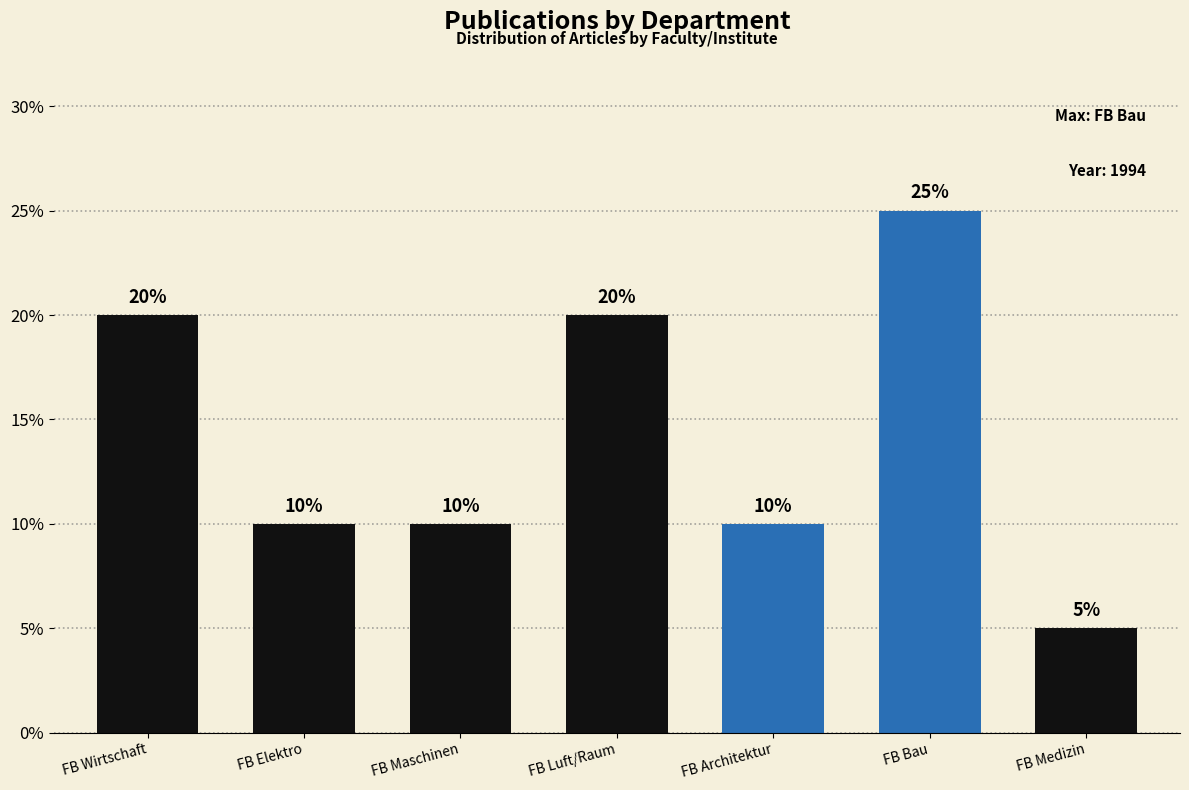

Reading left to right, transcribe all the data shown in this chart.

20	10	10	20	10	25	5